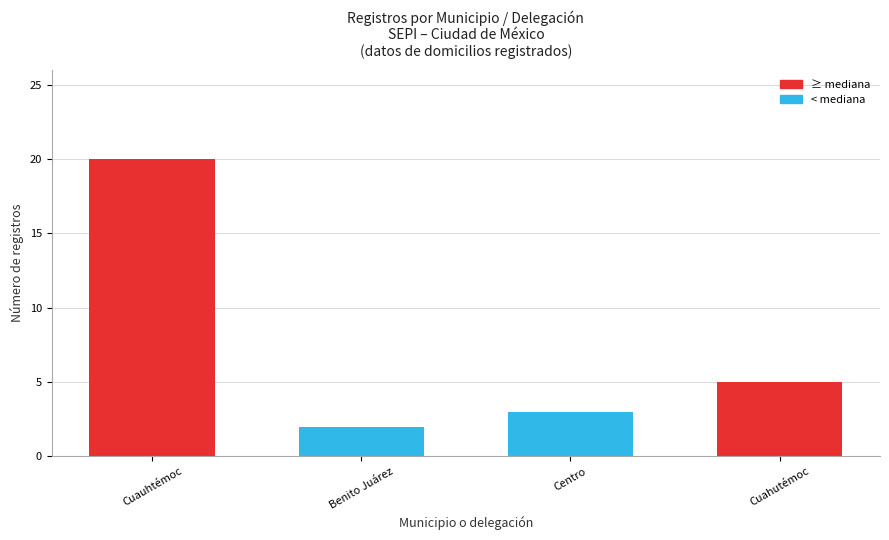

What is the greatest value displayed?

20